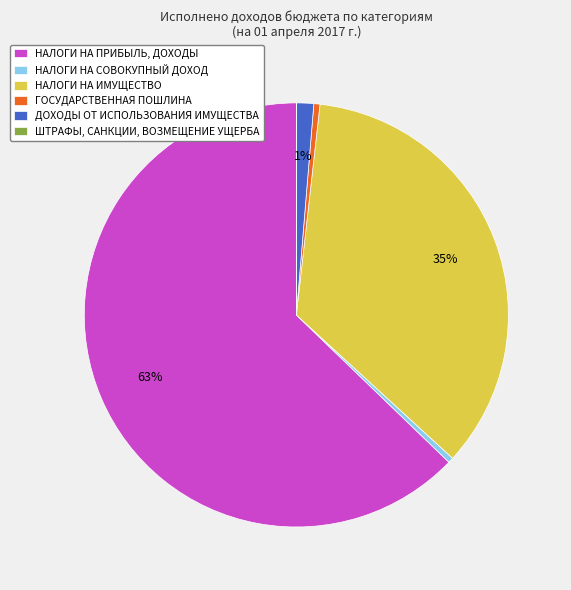

Do НАЛОГИ НА СОВОКУПНЫЙ ДОХОД and НАЛОГИ НА ИМУЩЕСТВО together represent more than half of the pie?

No